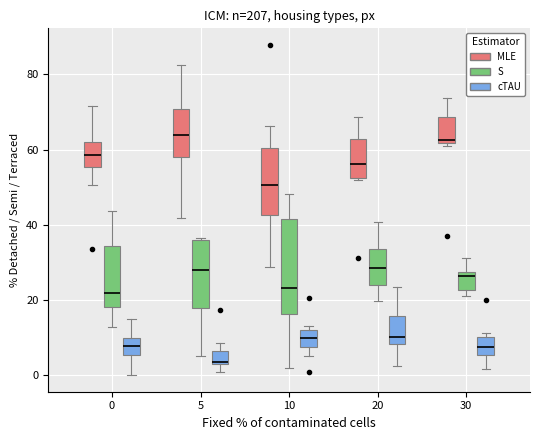

Which box's median line is the lowest?

5 (cTAU)